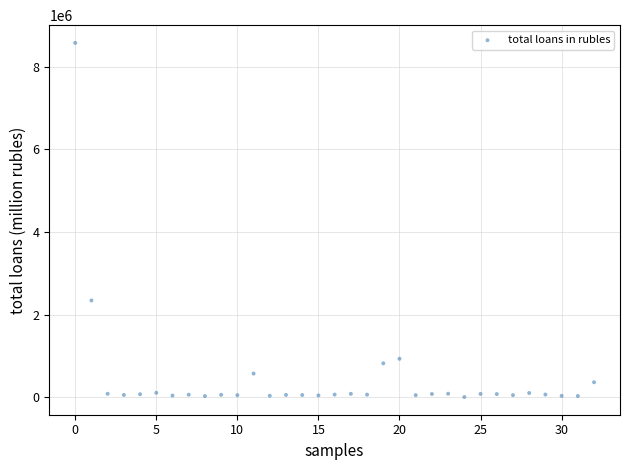

What is the range of Y values (max minus min)?

8572660